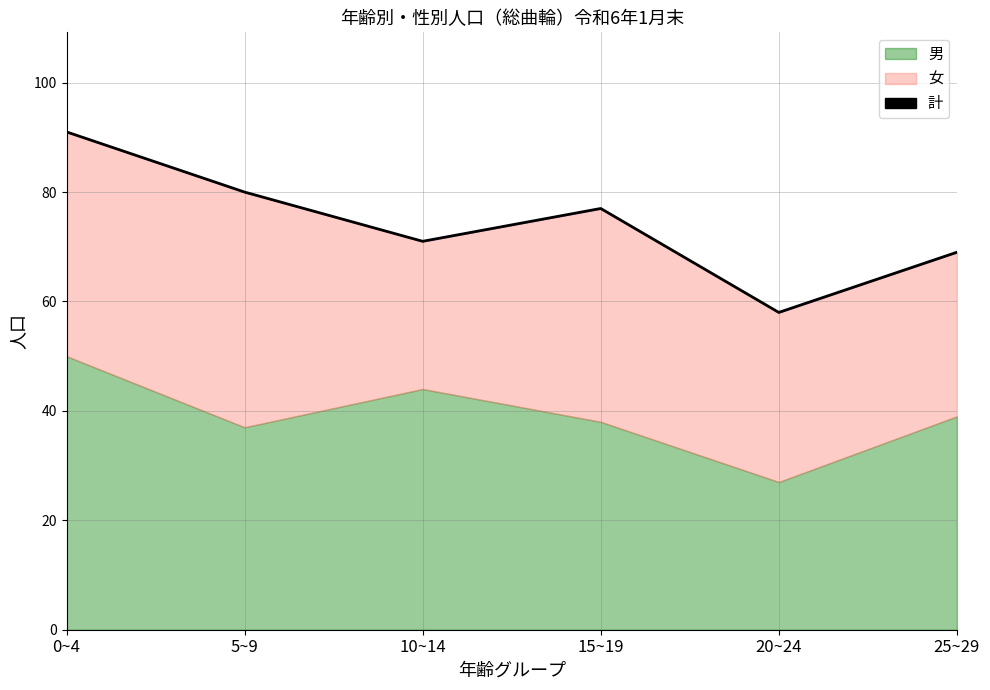

Reading left to right, list all the values displayed in this chart.

0~4=91	5~9=80	10~14=71	15~19=77	20~24=58	25~29=69